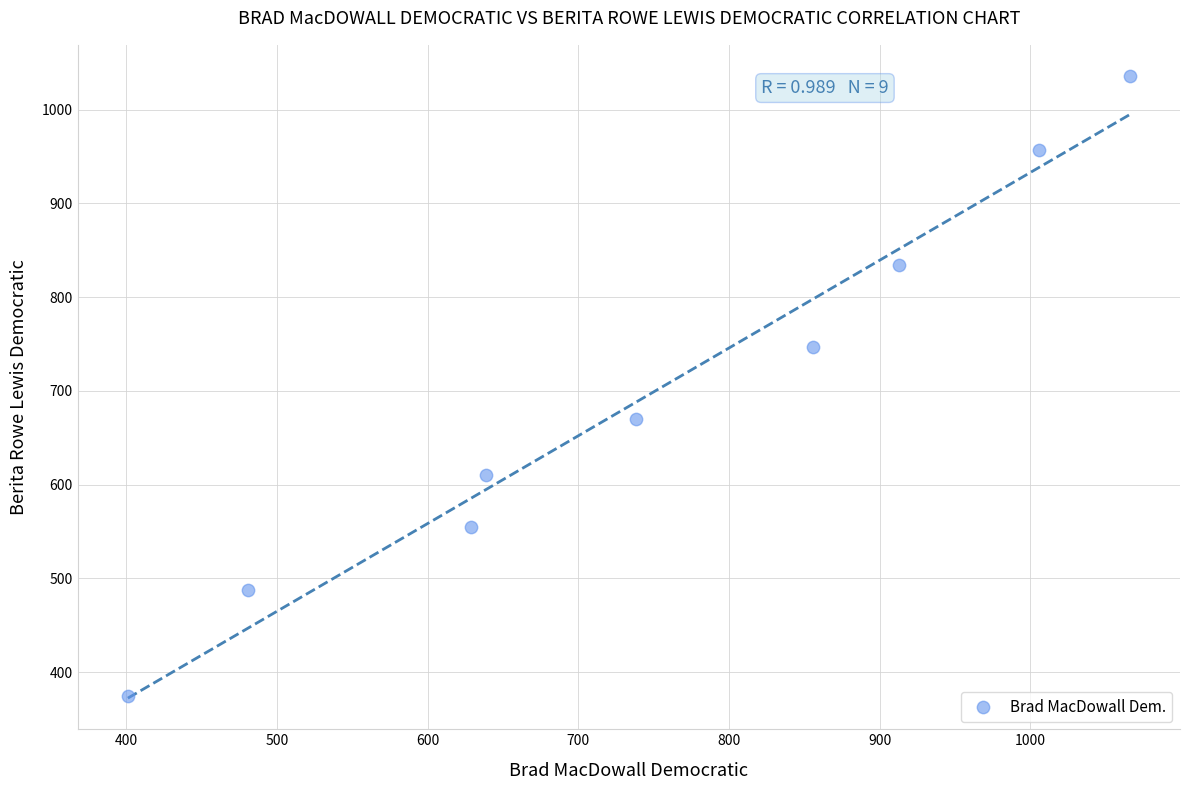

What is the average X value?

748